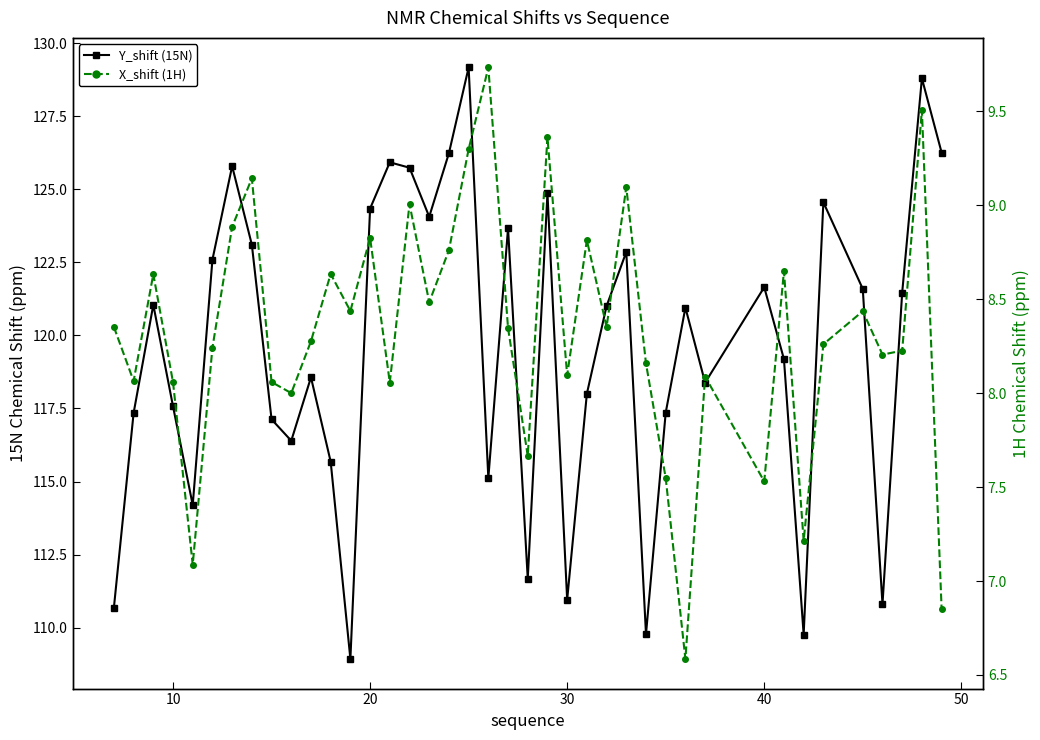

How many values in the X_shift (1H) series are below 8?

7